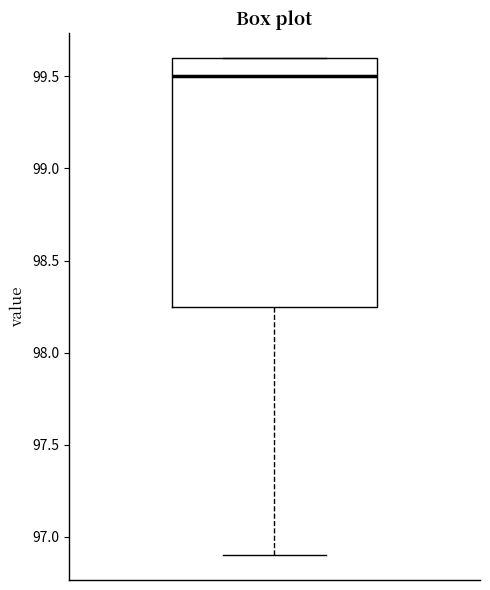

Read this box plot against the y-axis: the position of the median line, the range covered by the box, and the ends of both whiskers. The values are not printed on the chart, so give them approximately, as read against the axis.

median 99.50, box 98.25 to 99.60, whiskers 96.90 to 99.60